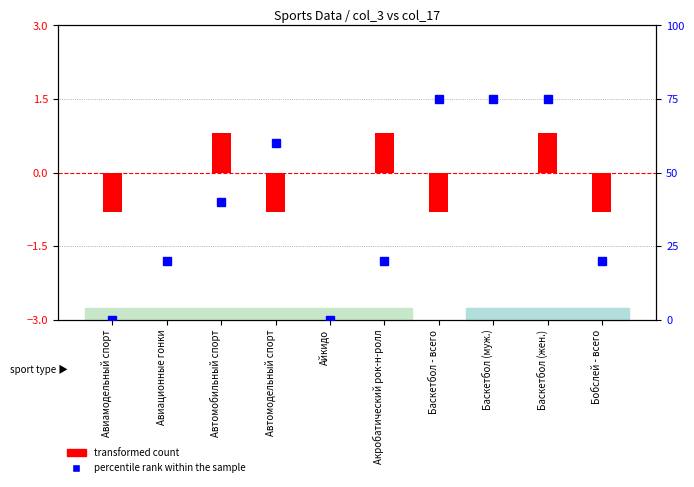

How many data points in percentile rank within the sample are above 40?

4